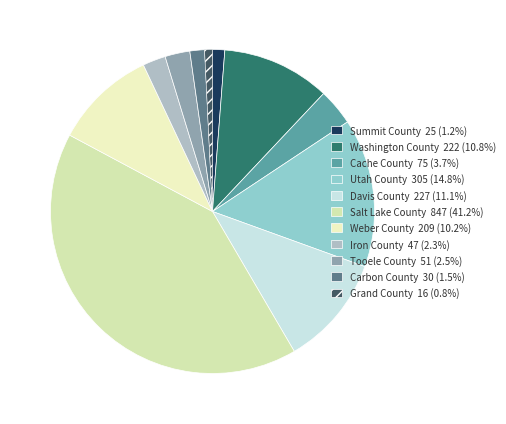

Combined, do Cache County and Grand County account for over 50%?

No